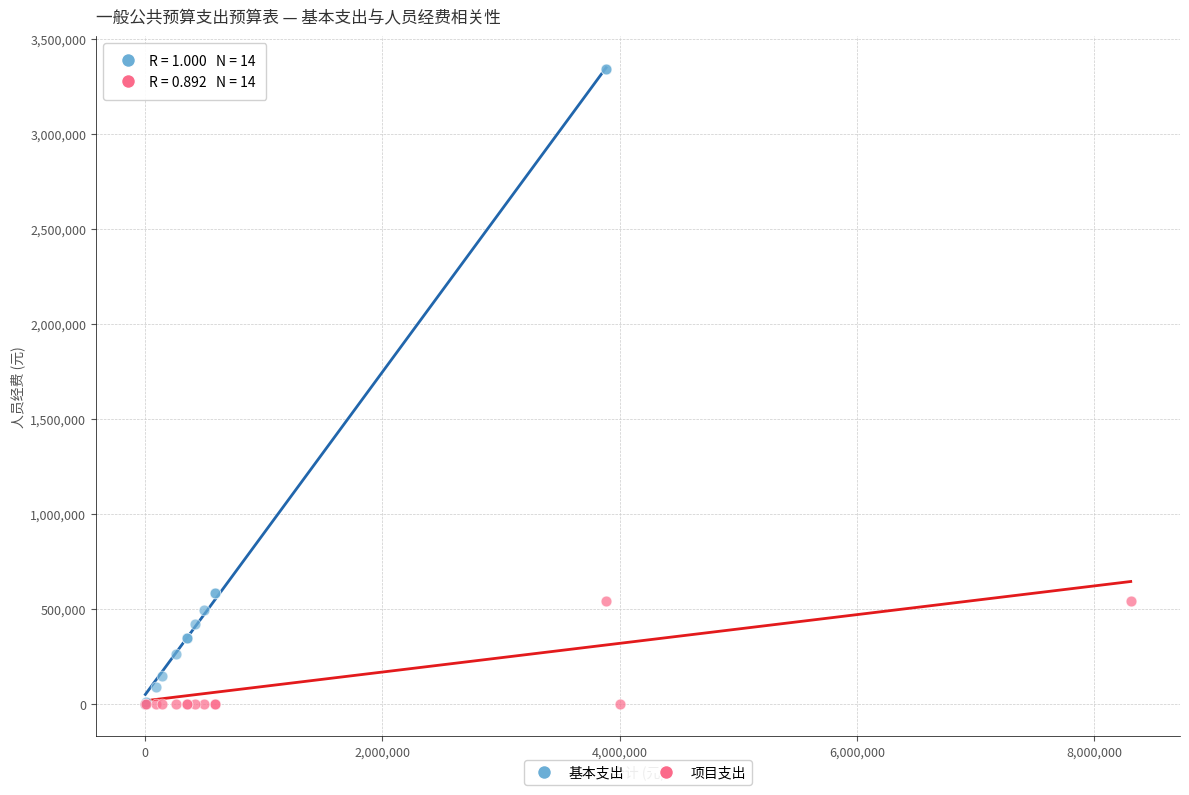

What are all the series names shown in the legend?

基本支出, 项目支出